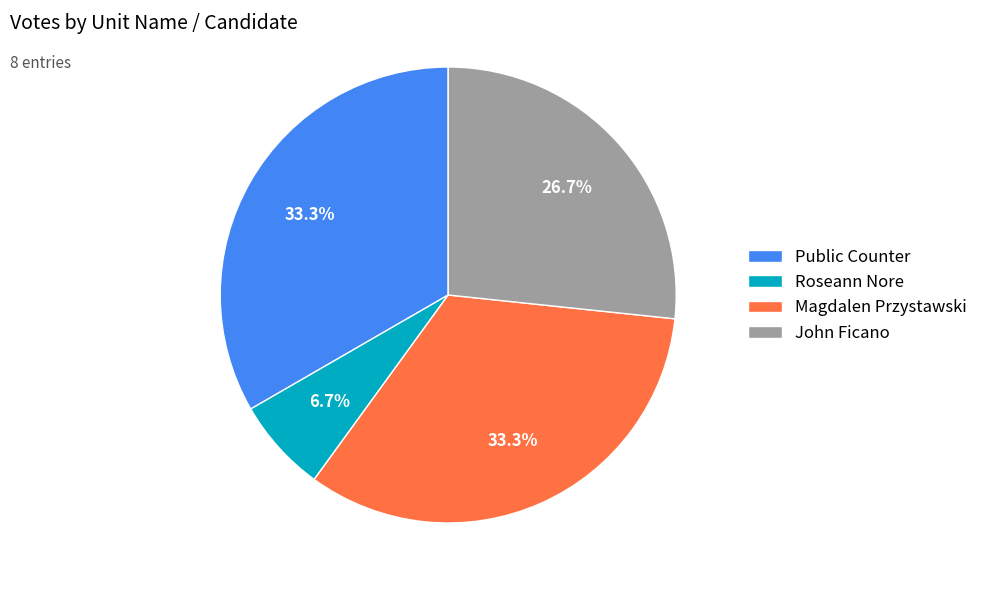

Does Magdalen Przystawski account for over 50% of the chart?

No